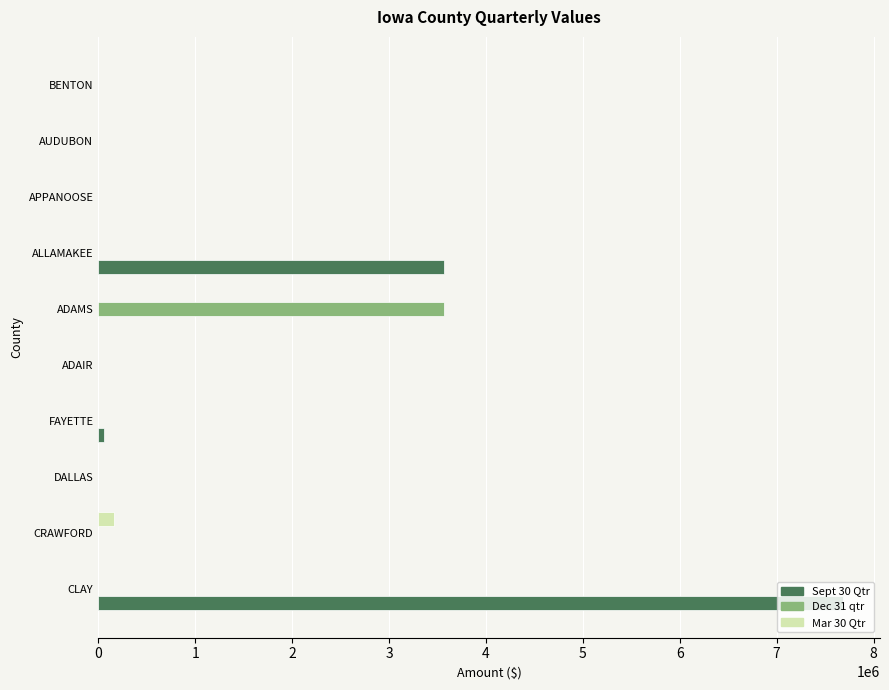

Which series has the largest total across all categories?

Sept 30 Qtr